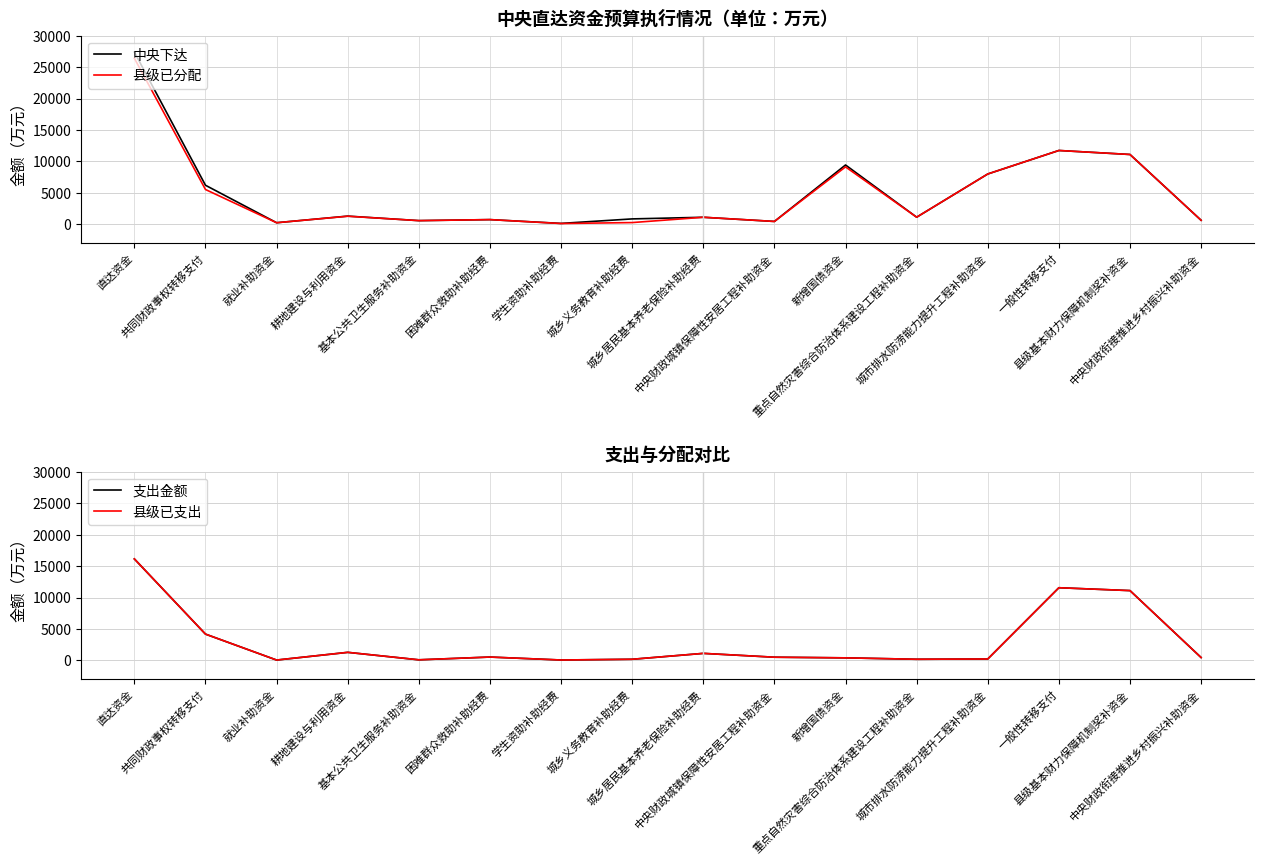

How many data points does each series have?

16